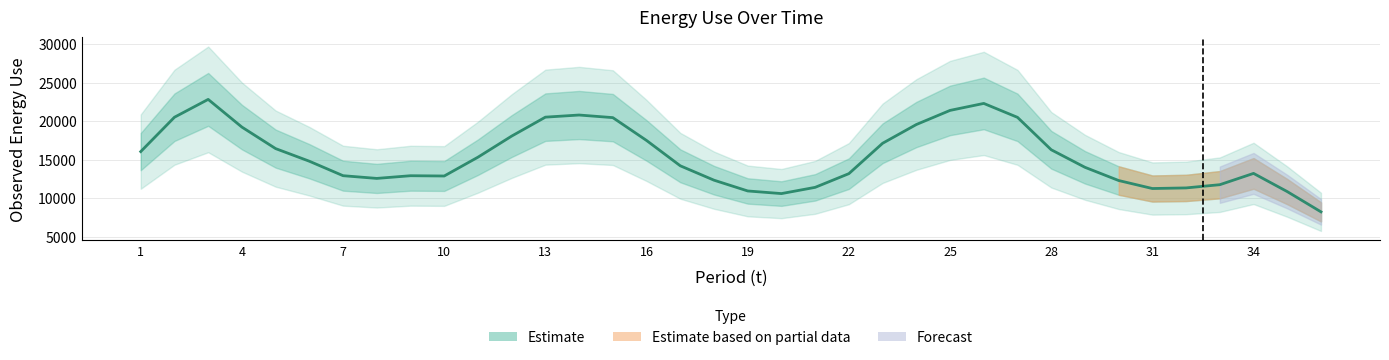

How many values are below 13780?

18